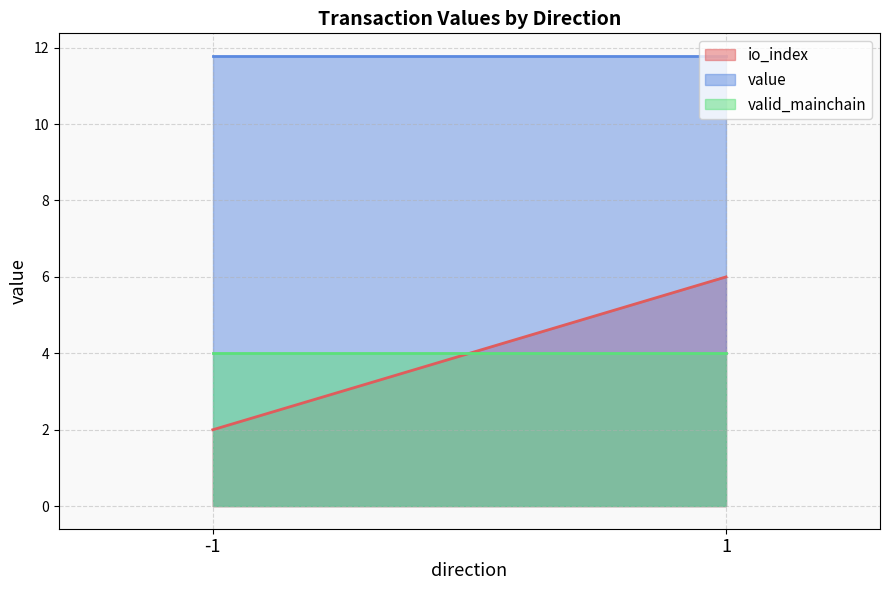

What are all the series names shown in the legend?

io_index, value, valid_mainchain